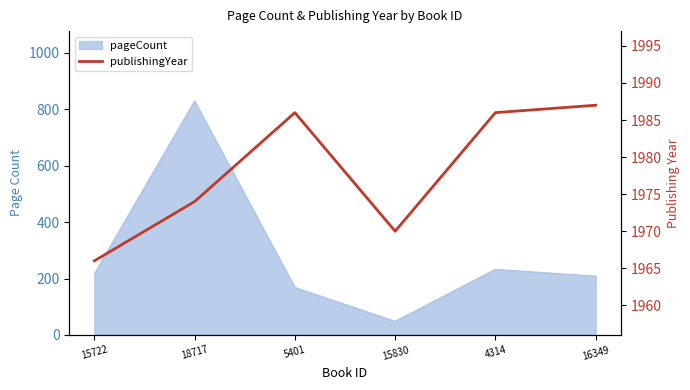

Rank the categories by value from lowest to highest.

15722, 15830, 18717, 5401, 4314, 16349